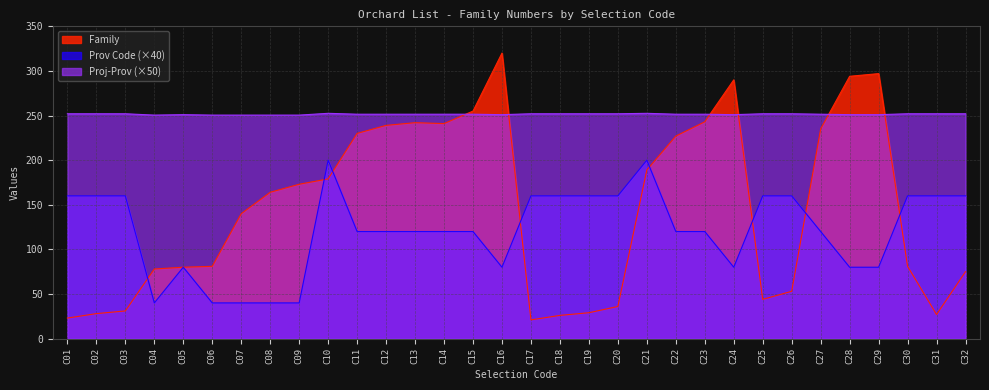

At which category does Prov Code reach its first local valley?

C04